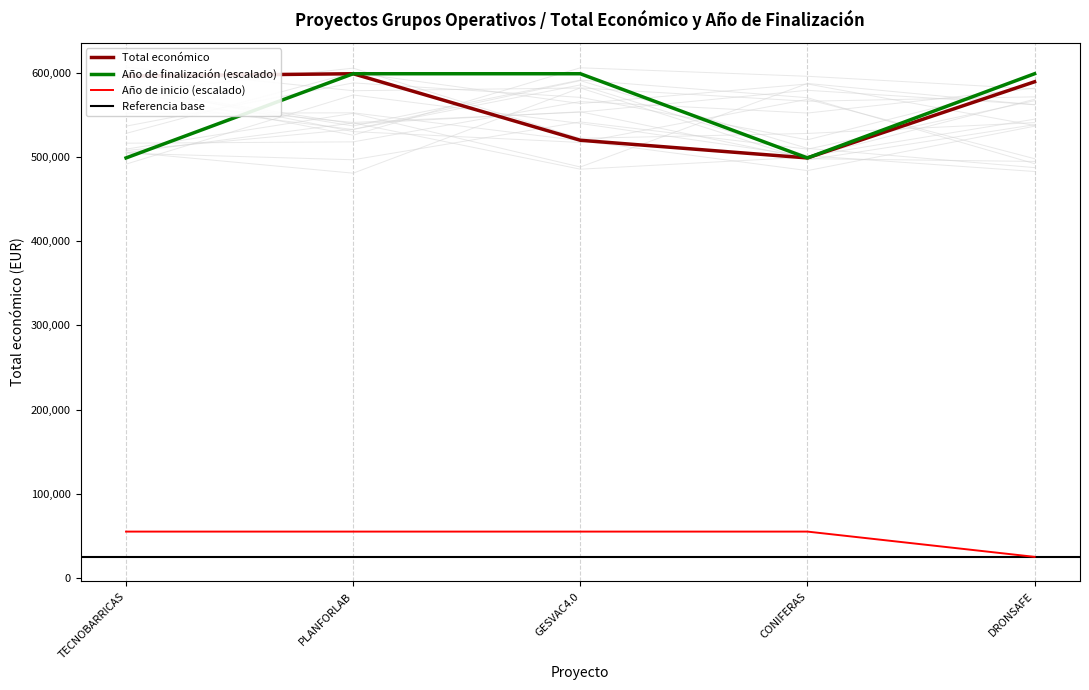

Which category has the highest value in the Total económico series?

PLANFORLAB